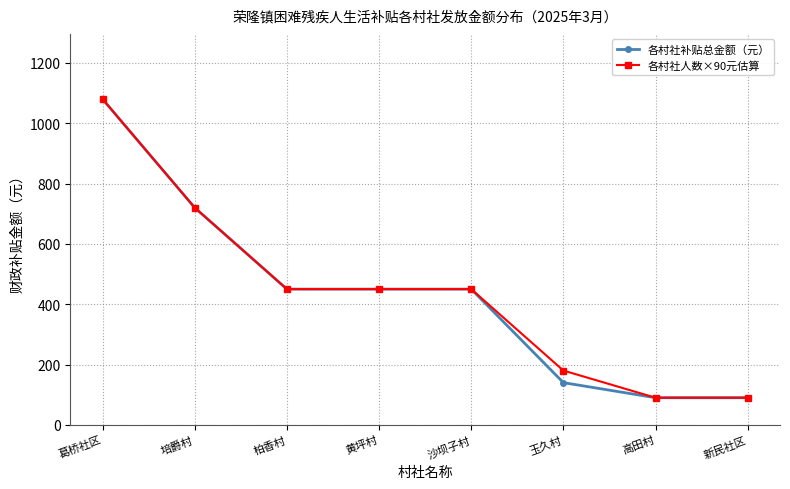

The 各村社人数×90元估算 series shows 450 at 沙坝子村. True or false?

True